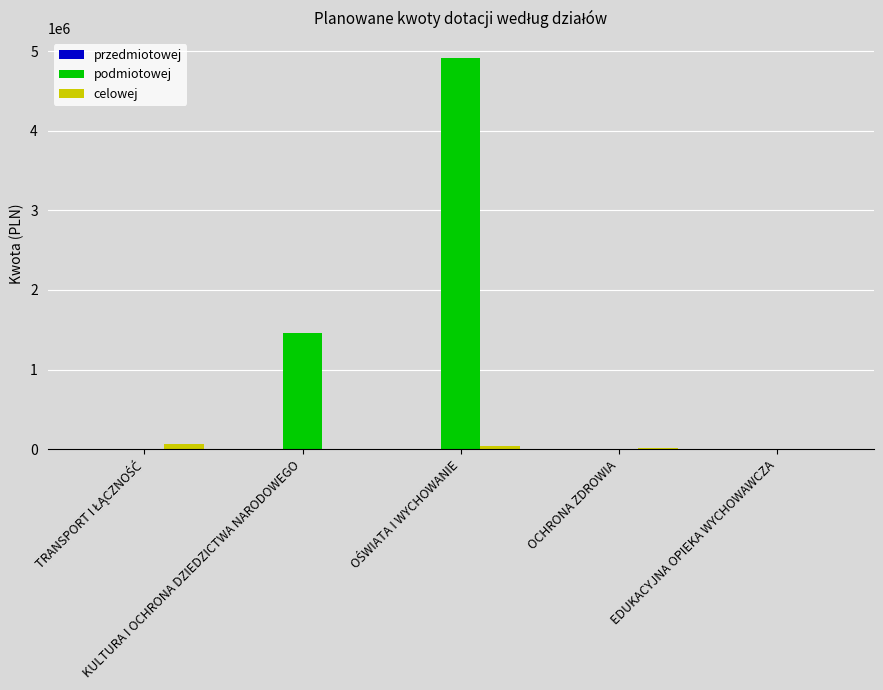

What is the greatest value displayed?

4921343.0